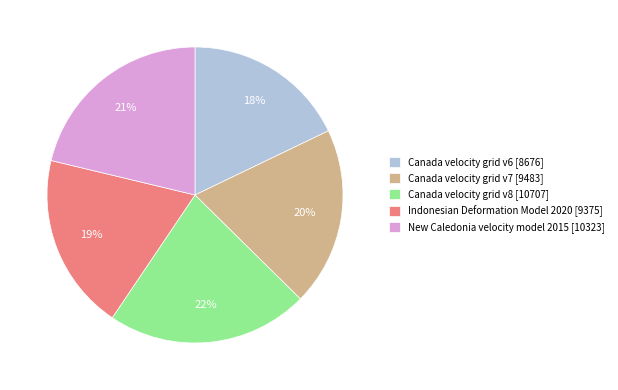

To the nearest percent, what percentage of the pie is Indonesian Deformation Model 2020?

19%